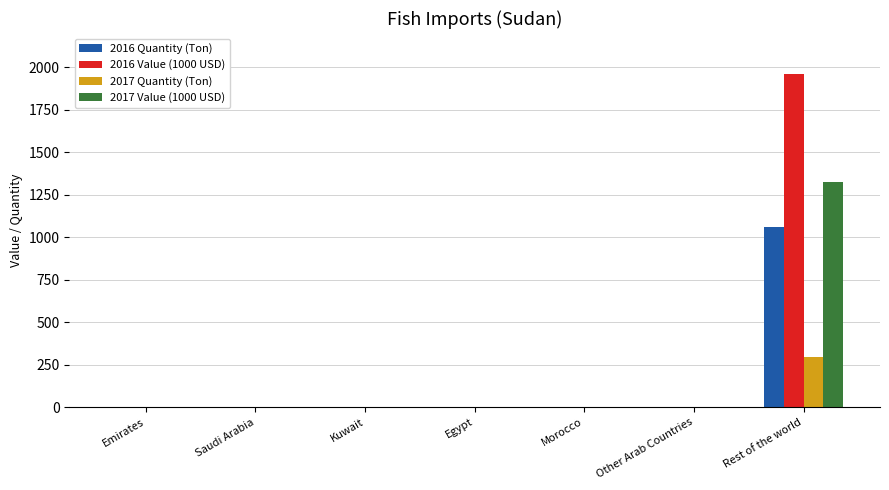

Which series has the largest total across all categories?

2016 Value (1000 USD)